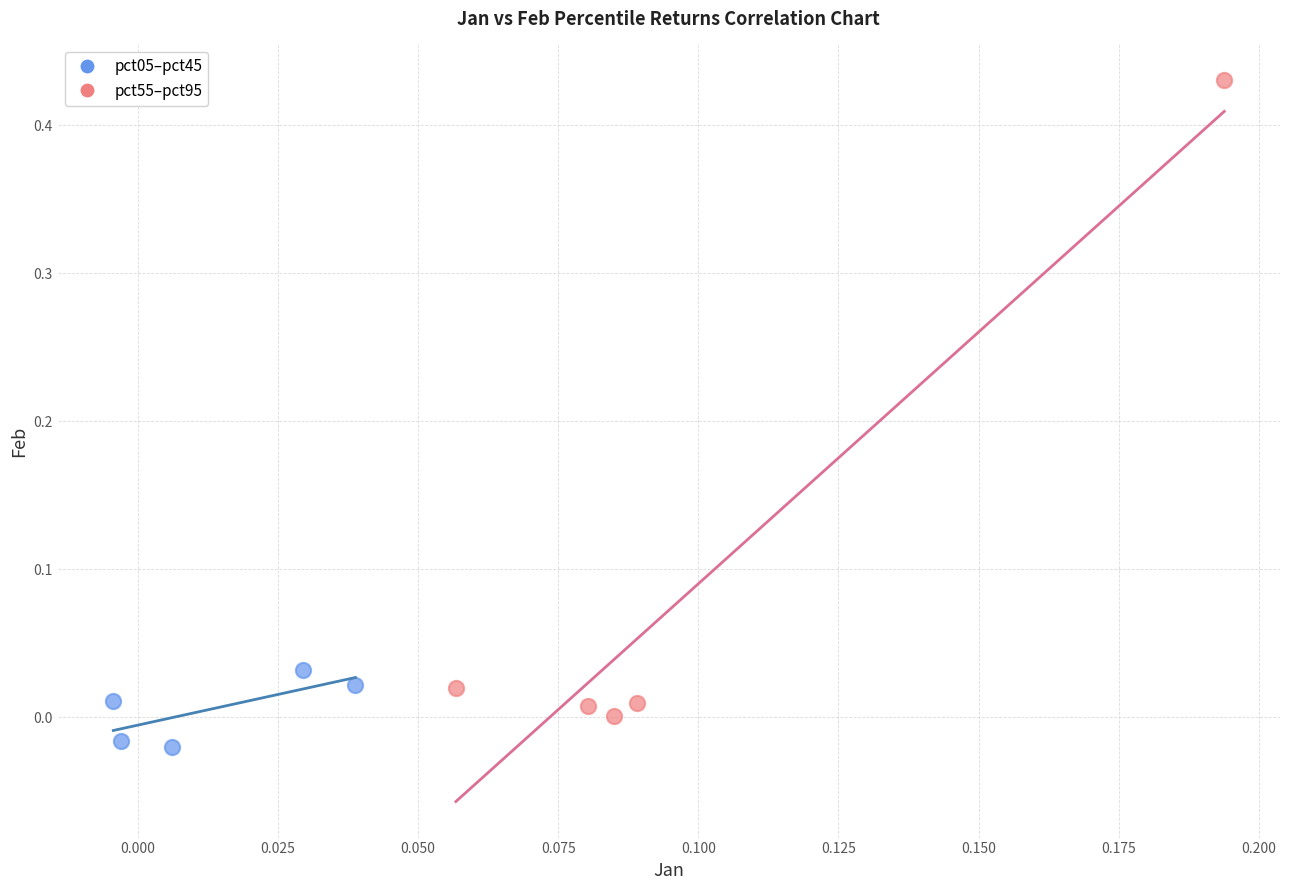

Which series has the widest spread of Y values?

pct55–pct95